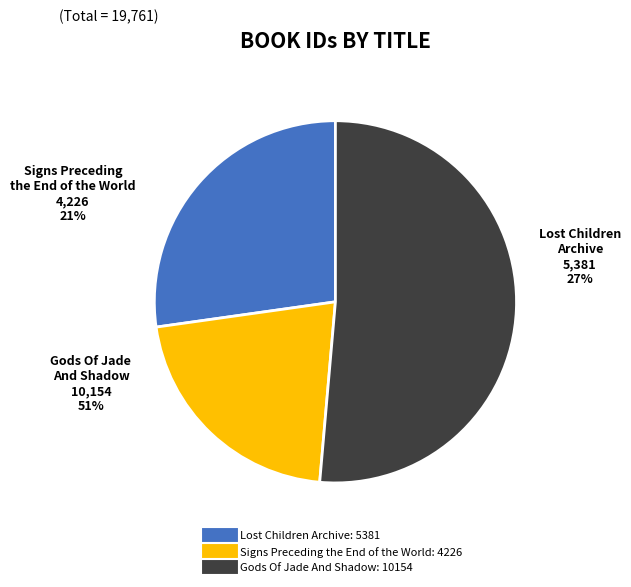

Which slice is the smallest?

Signs Preceding the End of the World